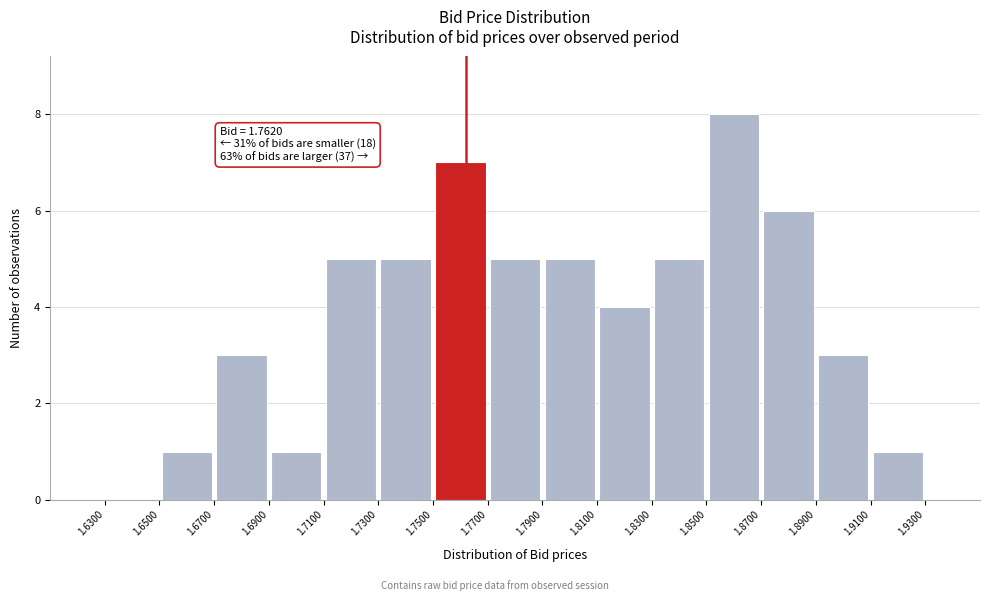

Which range on the x-axis has the tallest bar?

1.8500 to 1.8700